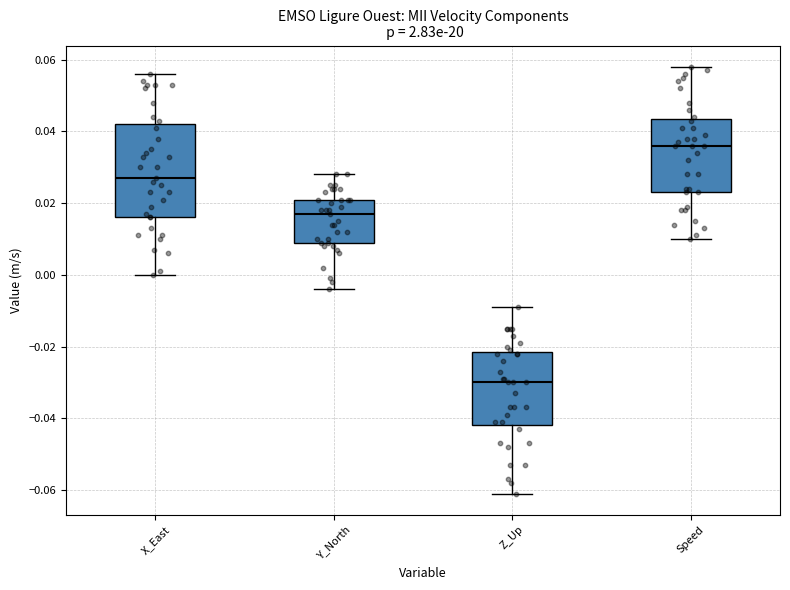

Comparing the boxes themselves (not the whiskers), which one is the tallest?

X_East